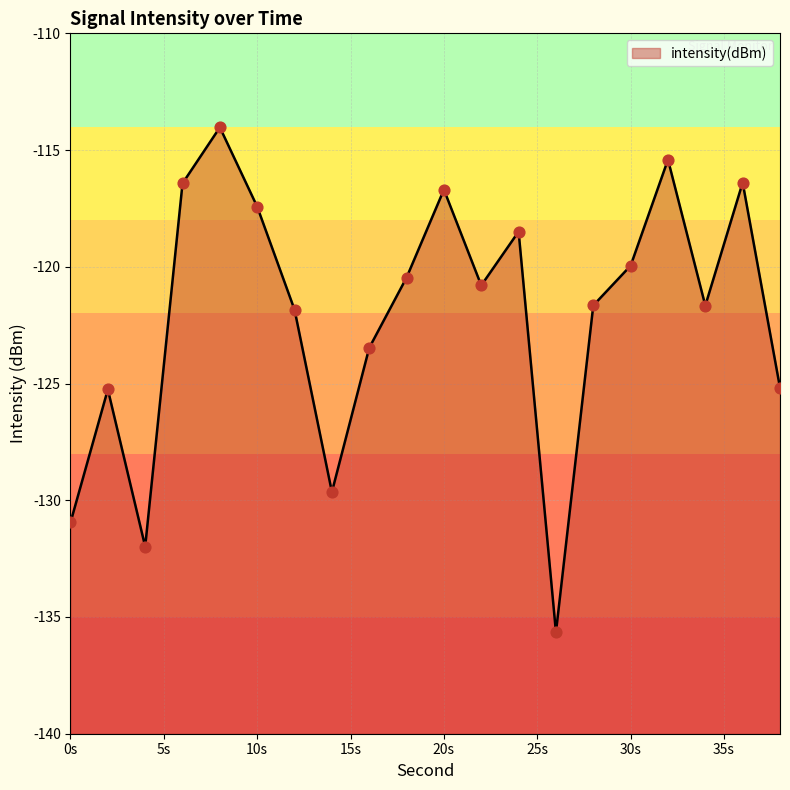

What is the change in value from 10s to 30s?

-2.5